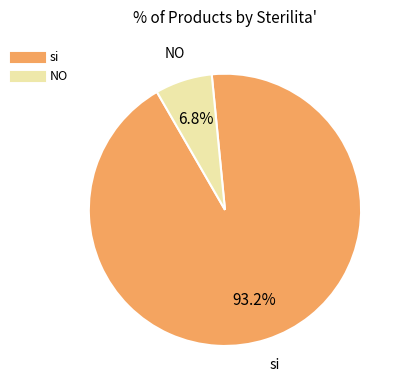

What percentage is the NO slice, to the nearest percent?

7%